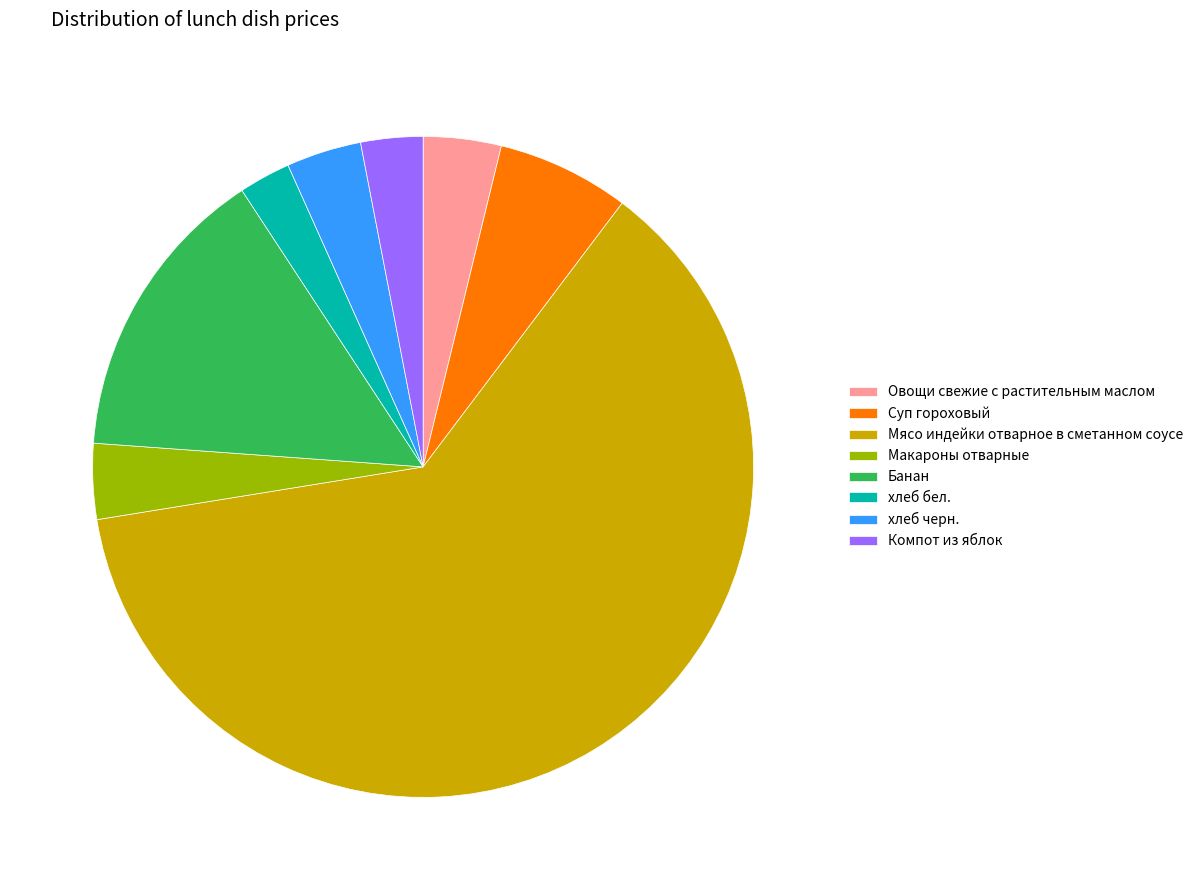

Which slice represents more than half of the pie?

Мясо индейки отварное в сметанном соусе